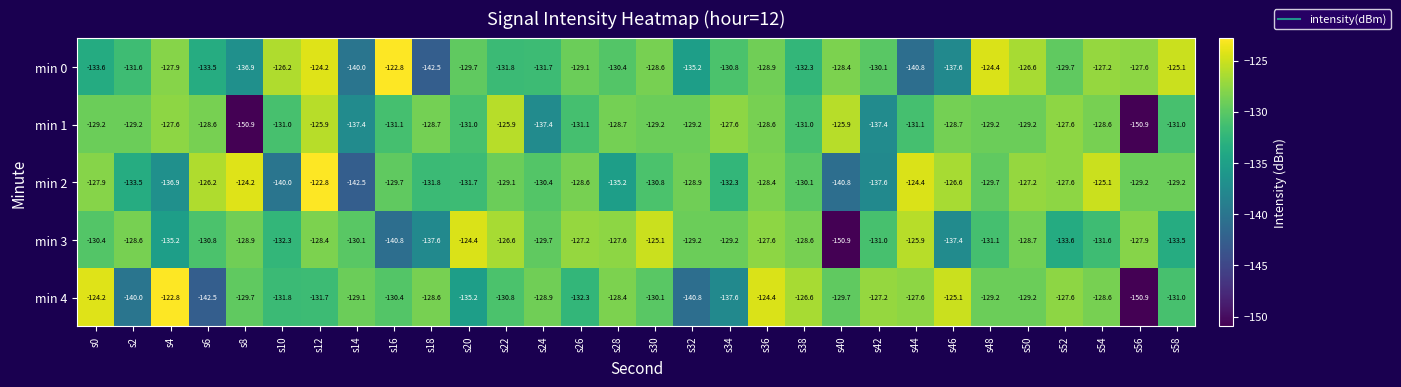

Rank the series at s38 from highest to lowest value.

min 4, min 3, min 2, min 1, min 0